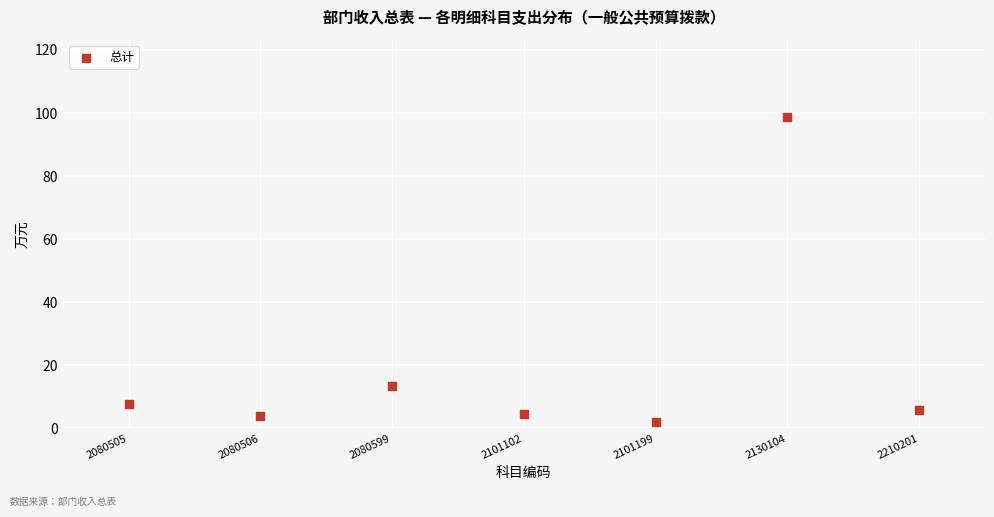

What is the average Y value?

19.4